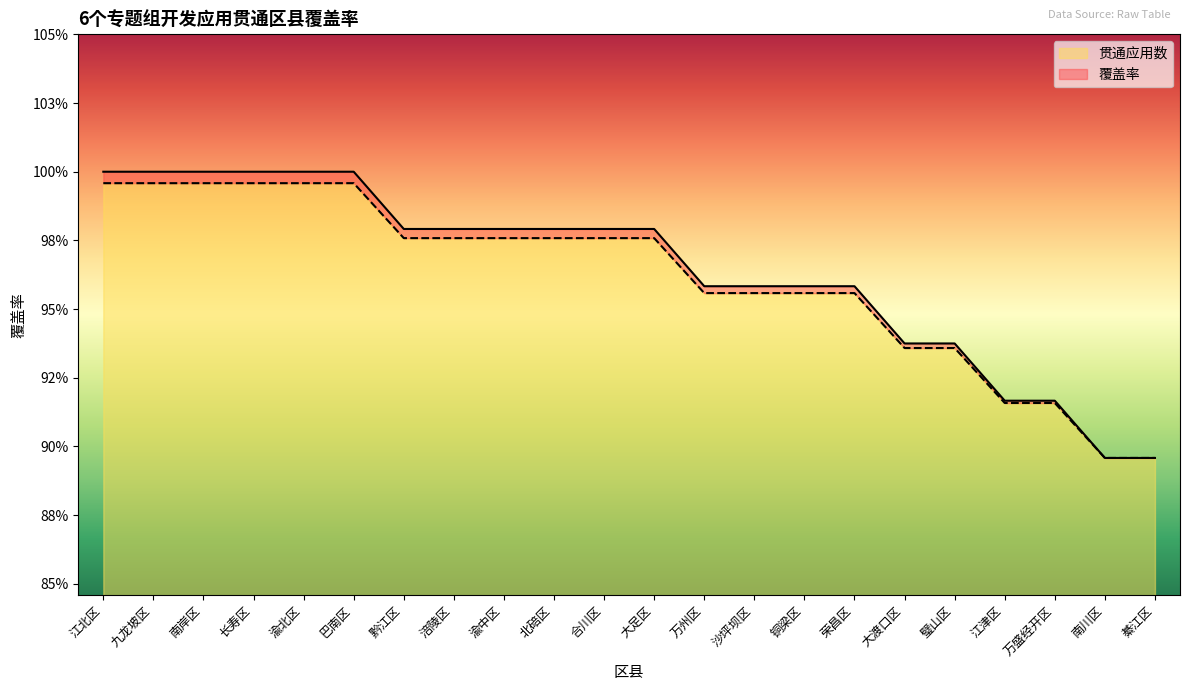

True or false: 贯通应用数 and 覆盖率 cross at least once.

False